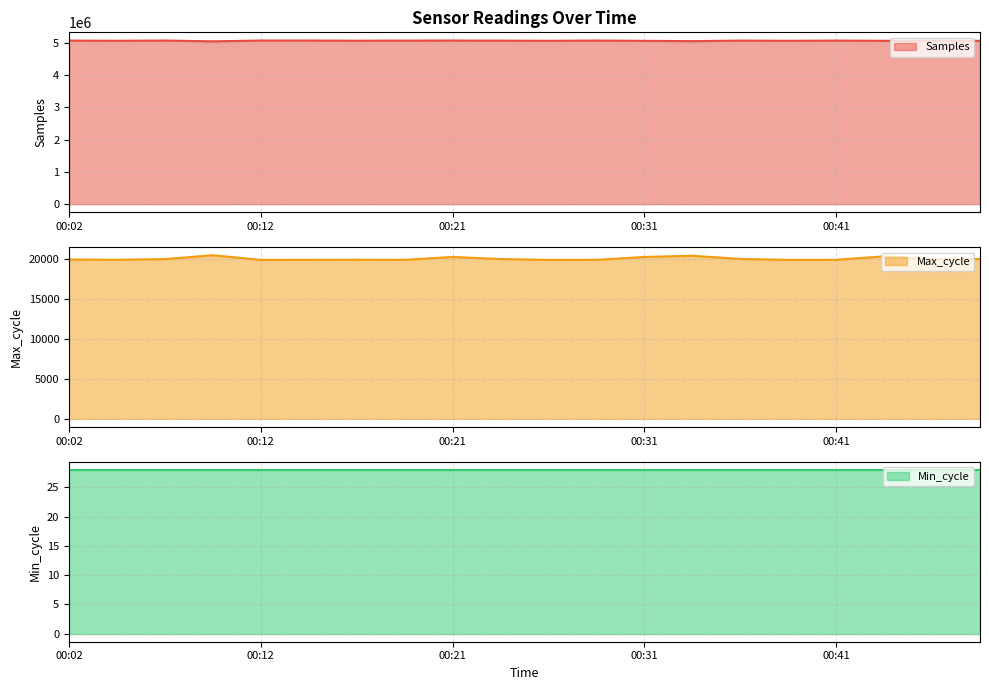

What is the lowest value of the Samples series?

5050460